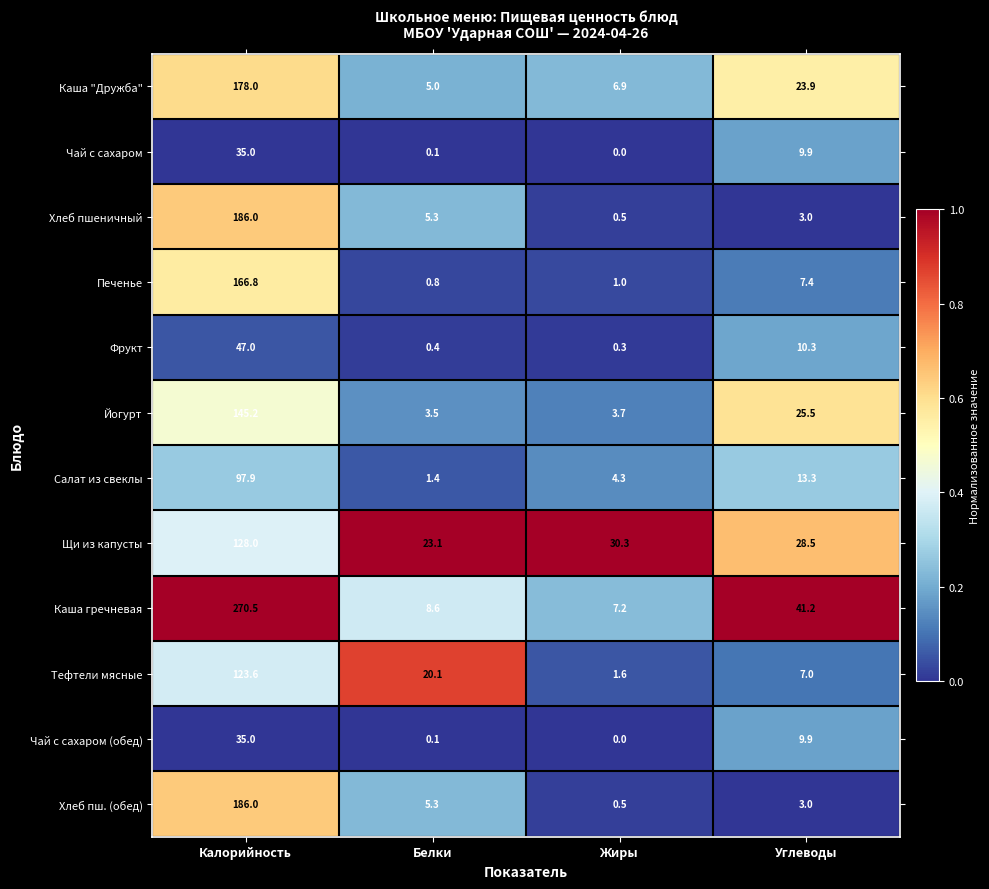

Rank the categories by Щи из капусты value from lowest to highest.

Белки, Углеводы, Жиры, Калорийность